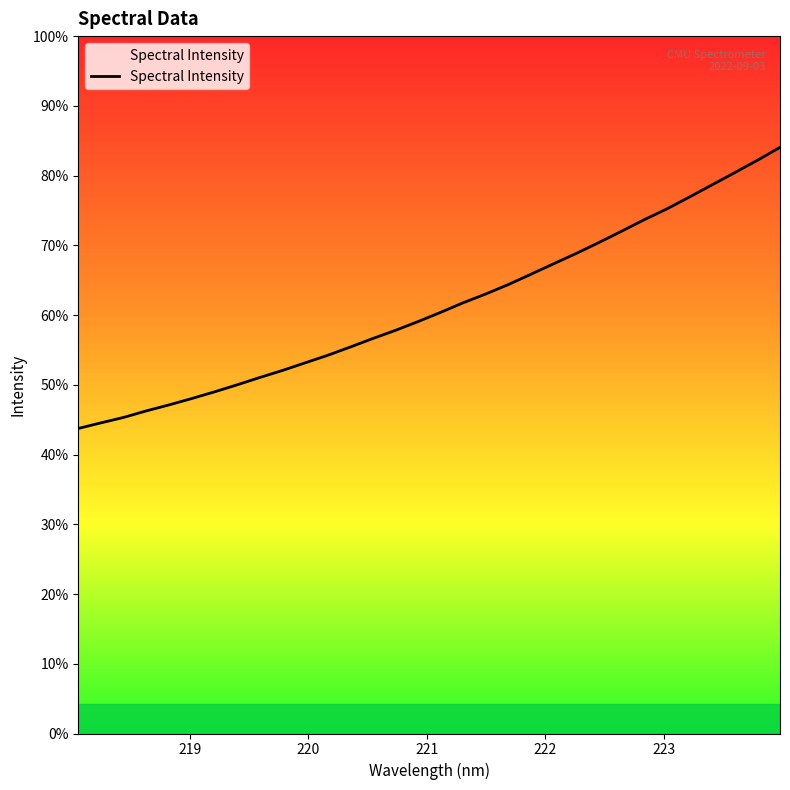

Does the chart have visible grid lines?

No